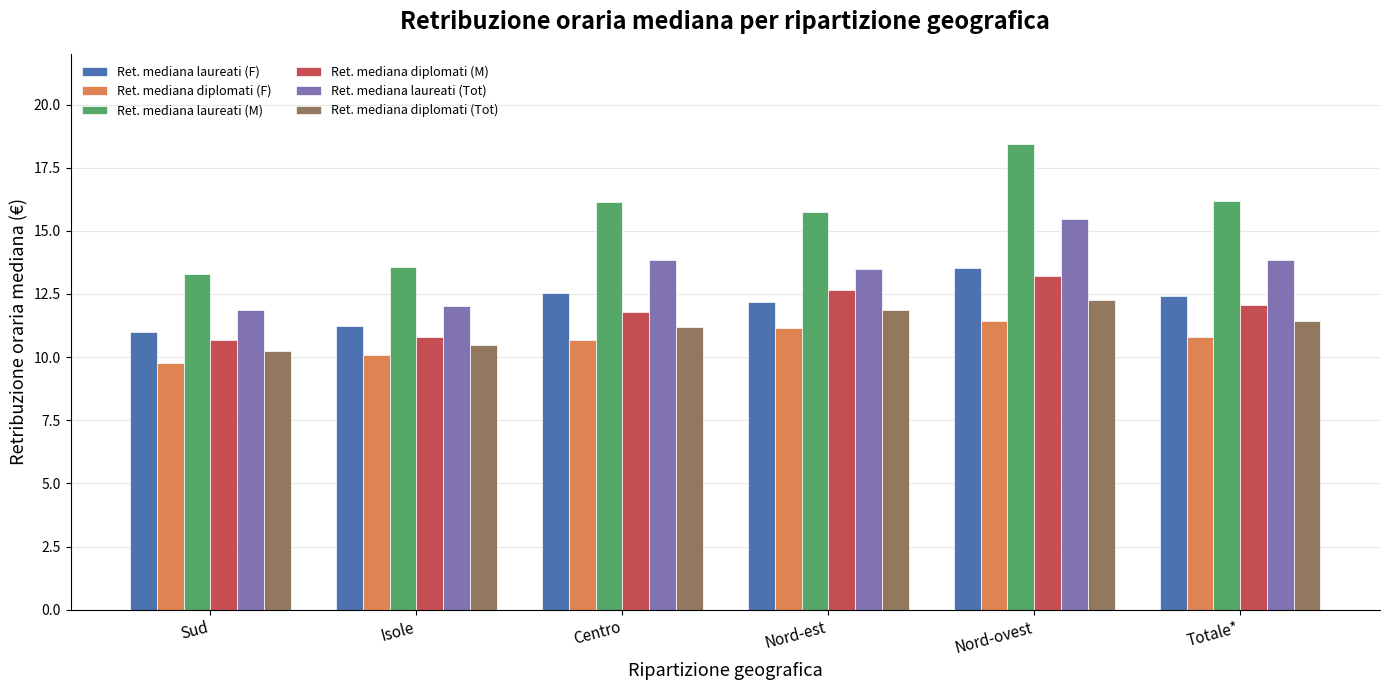

Which series has the largest range (max minus min)?

Ret. mediana laureati (M)